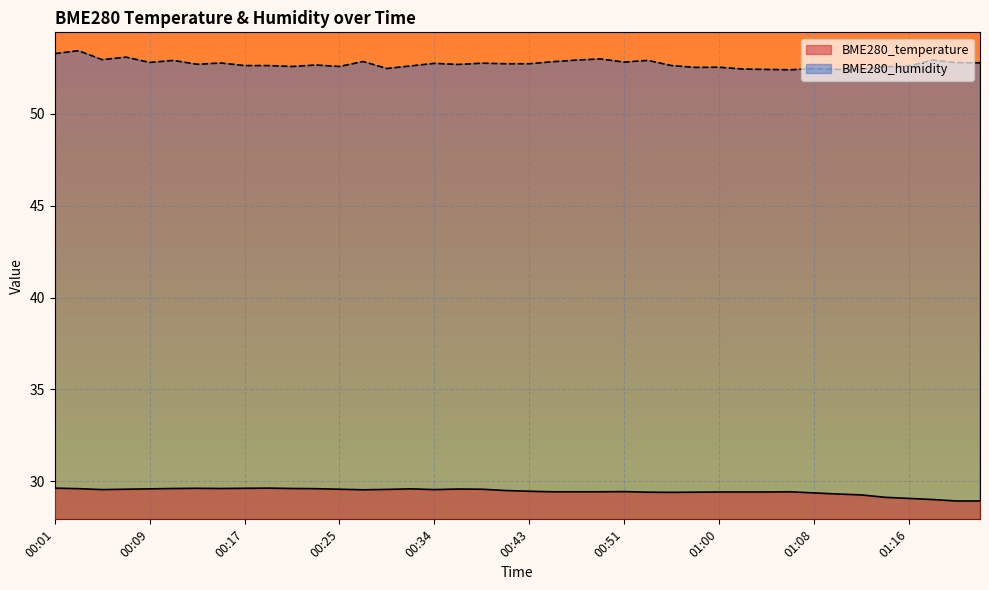

What is the smallest value displayed?

28.9